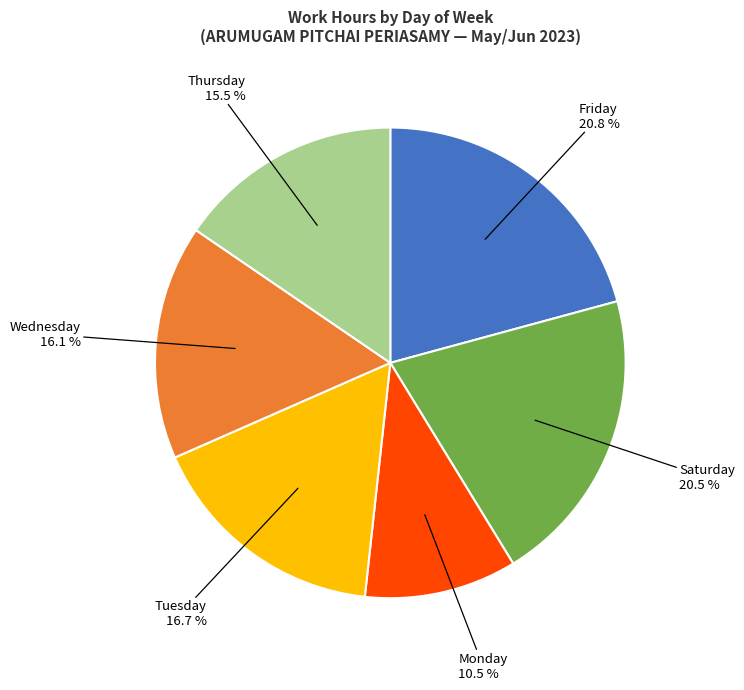

To the nearest percent, what is the difference between the largest and smallest slice percentages?

10%